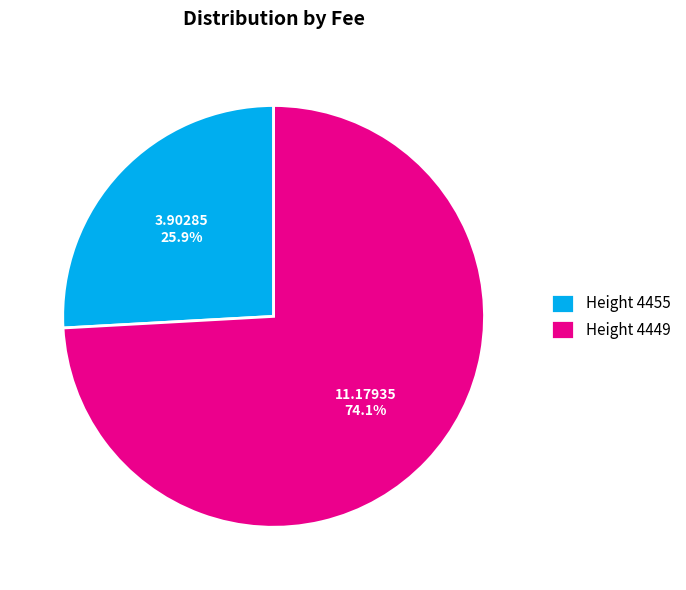

What is the smallest slice in the pie chart?

Height 4455